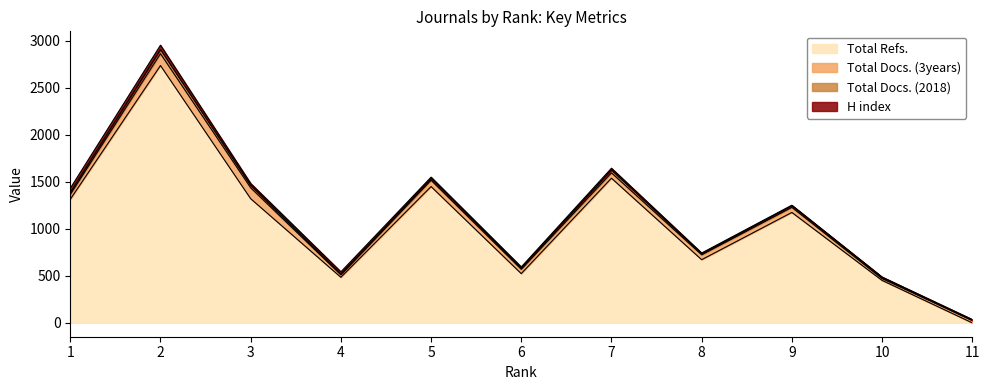

What are all the series names shown in the legend?

Total Refs., Total Docs. (3years), Total Docs. (2018), H index